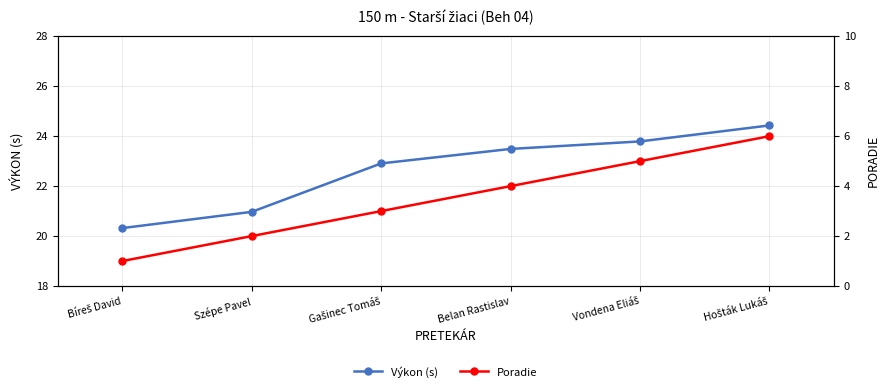

At which label does Výkon (s) reach its peak?

Hošták Lukáš